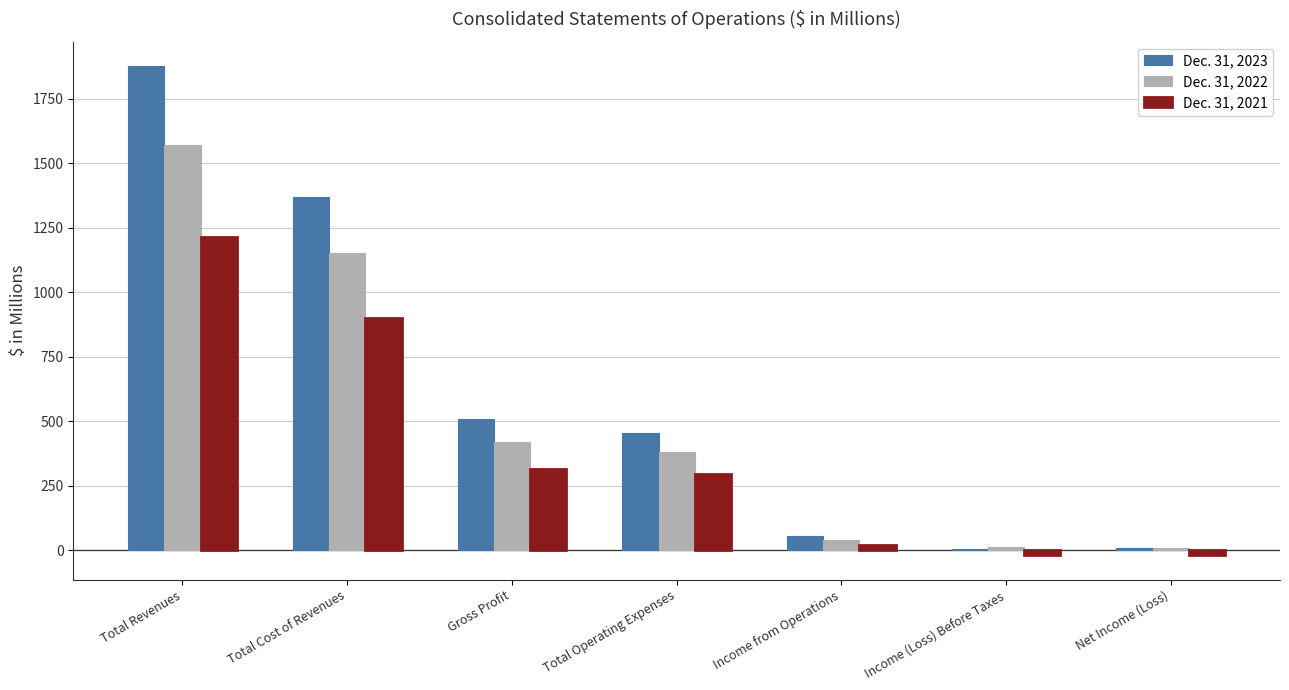

At which category is the sum across all series the highest?

Total Revenues